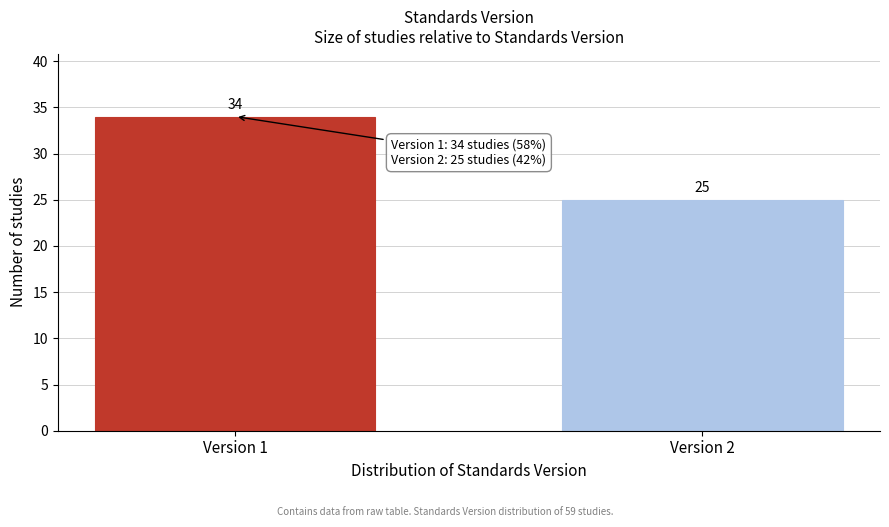

Reading left to right, transcribe all the data shown in this chart.

34	25